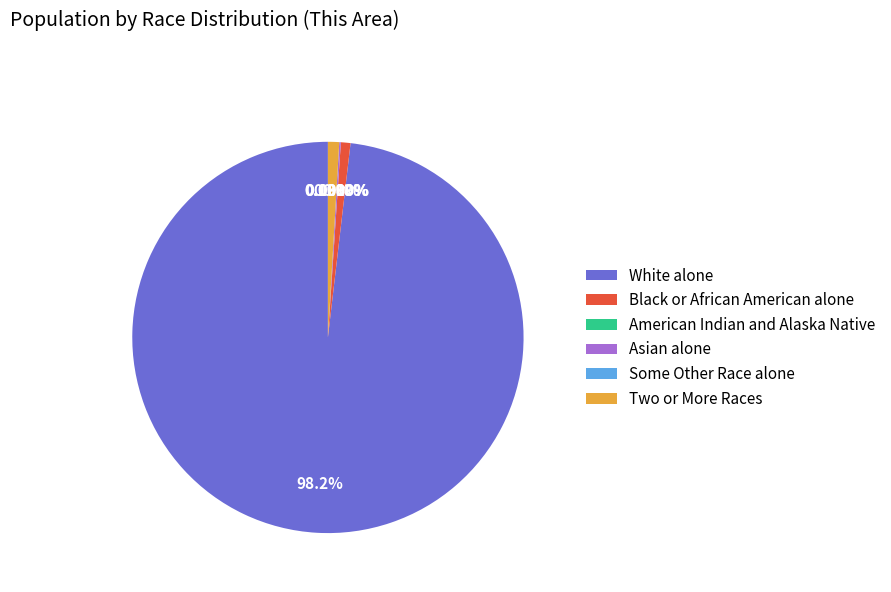

Rank the categories by value from lowest to highest.

American Indian and Alaska Native, Some Other Race alone, Asian alone, Black or African American alone, Two or More Races, White alone